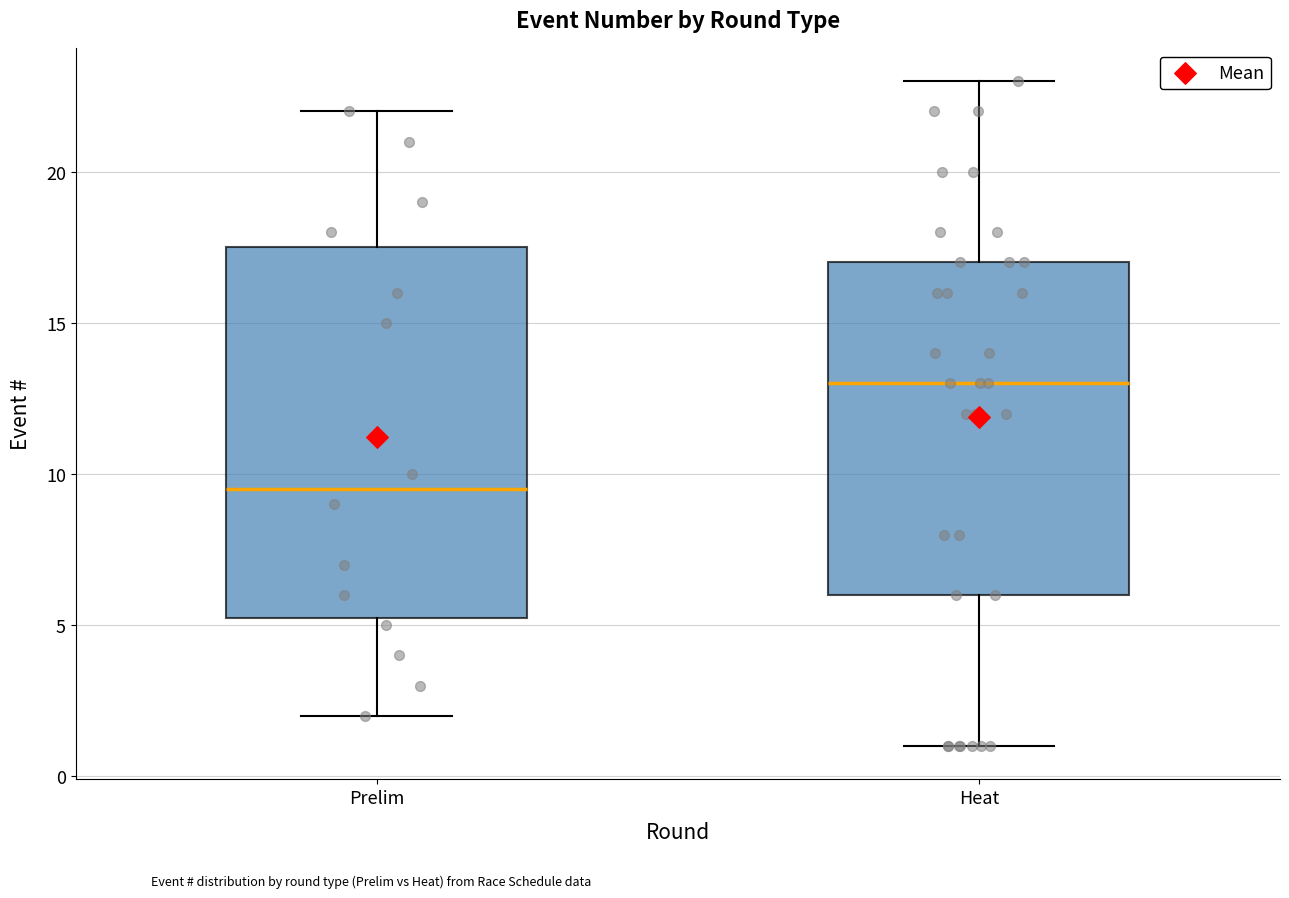

Where is the lower edge of the box for Prelim on the y-axis? The values are not printed on the chart, so give them approximately, as read against the axis.

5.5